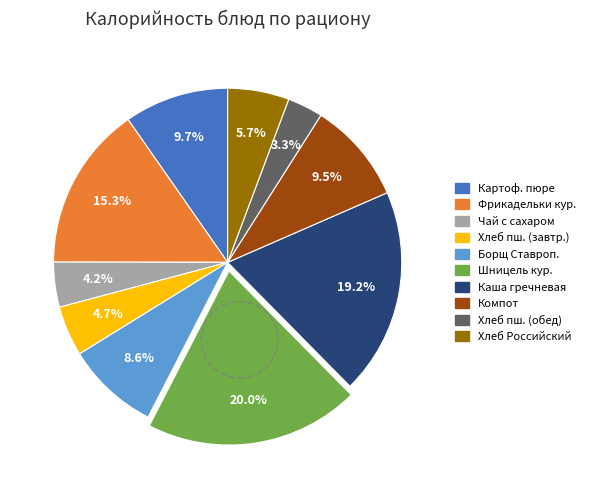

Count the number of slices in the pie.

10